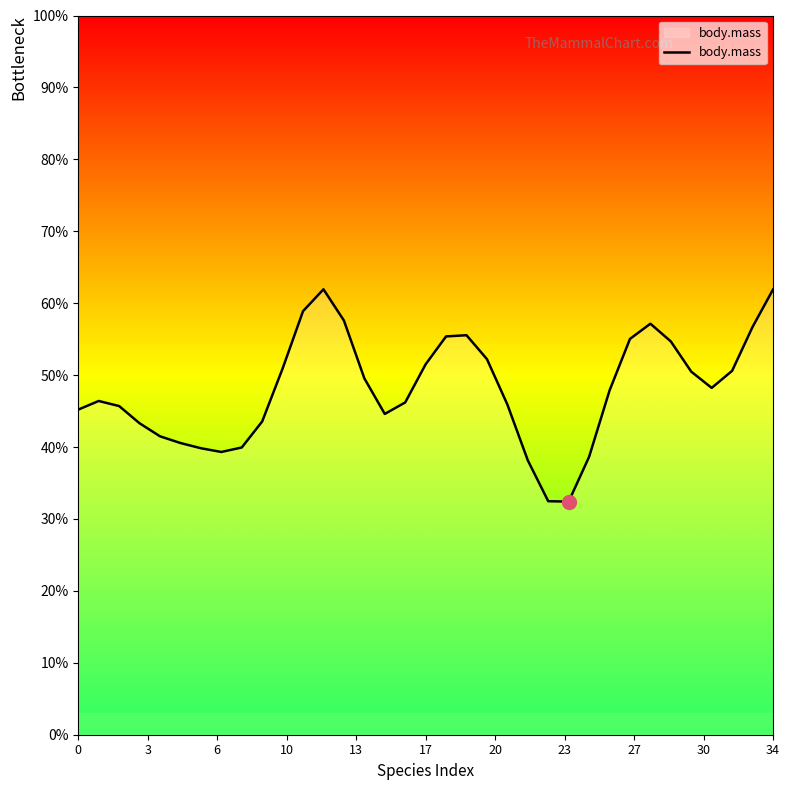

Does the chart have visible grid lines?

No